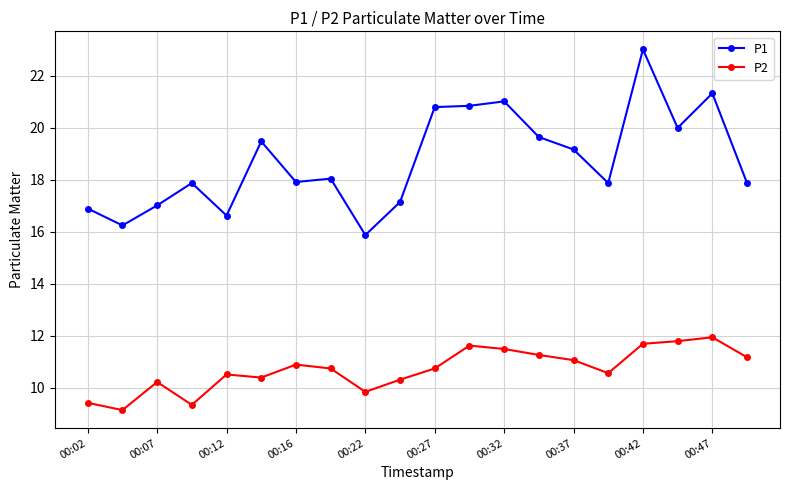

Does the chart have visible grid lines?

Yes